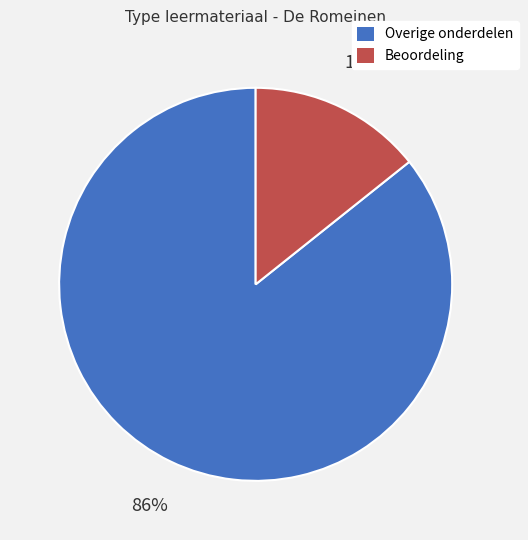

Is it true that Beoordeling is 22% of the pie?

False